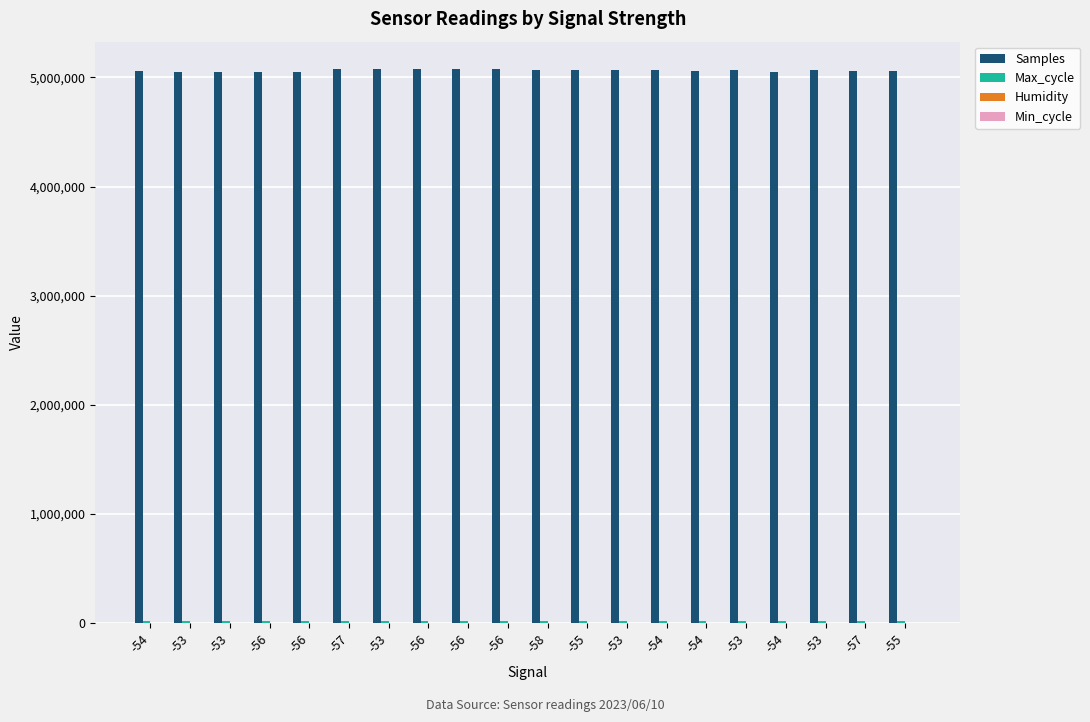

How many distinct data groups are displayed?

4